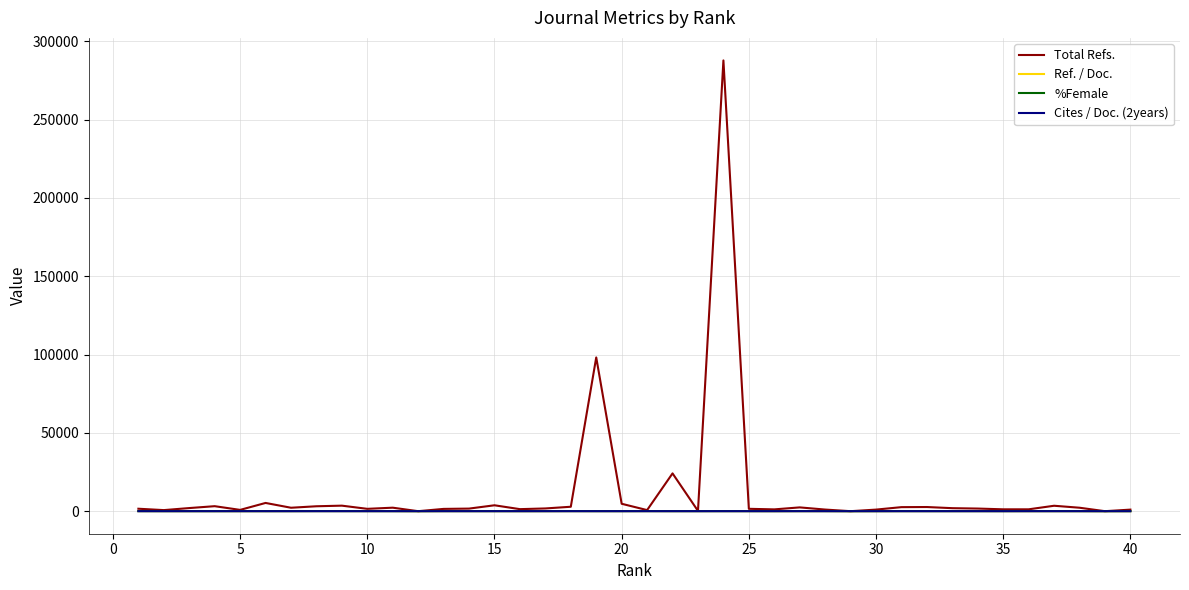

What is the highest value of the Total Refs. series?

287803